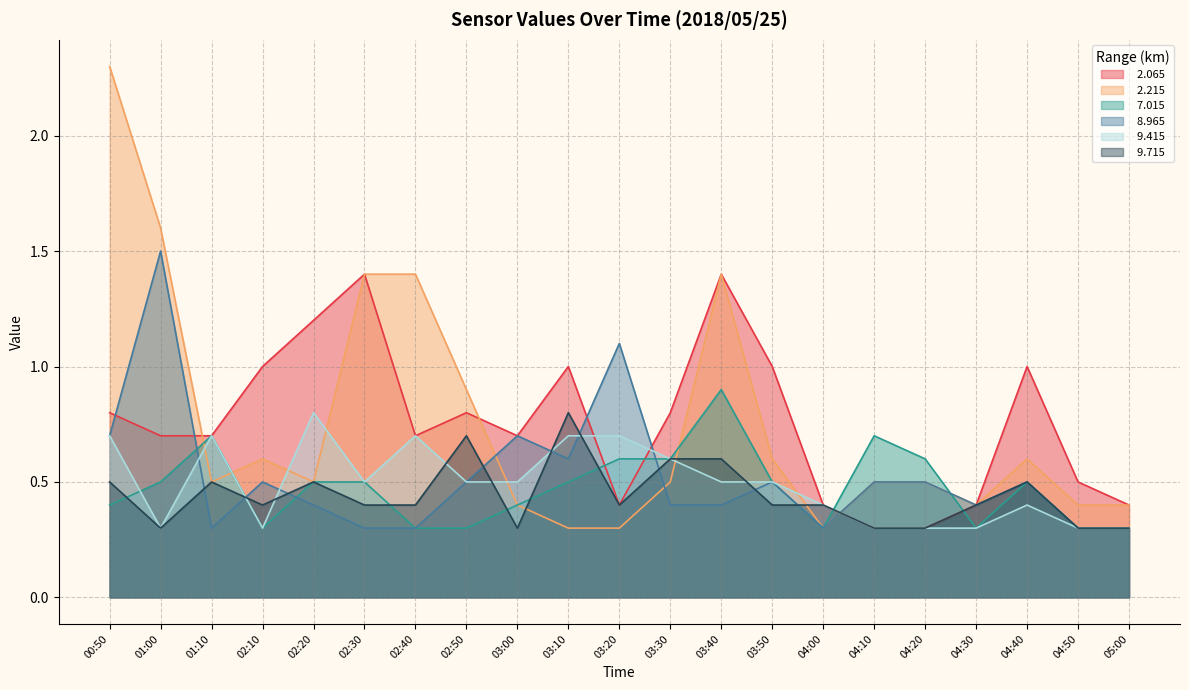

The   8.965 series shows 0.6 at 04:30. True or false?

False